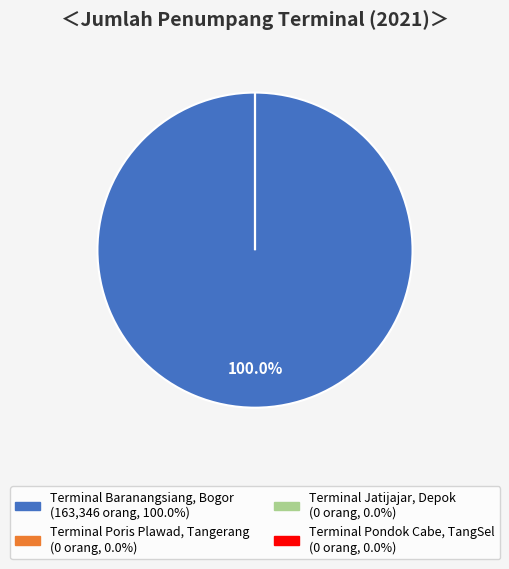

Does any single category account for the majority?

Yes